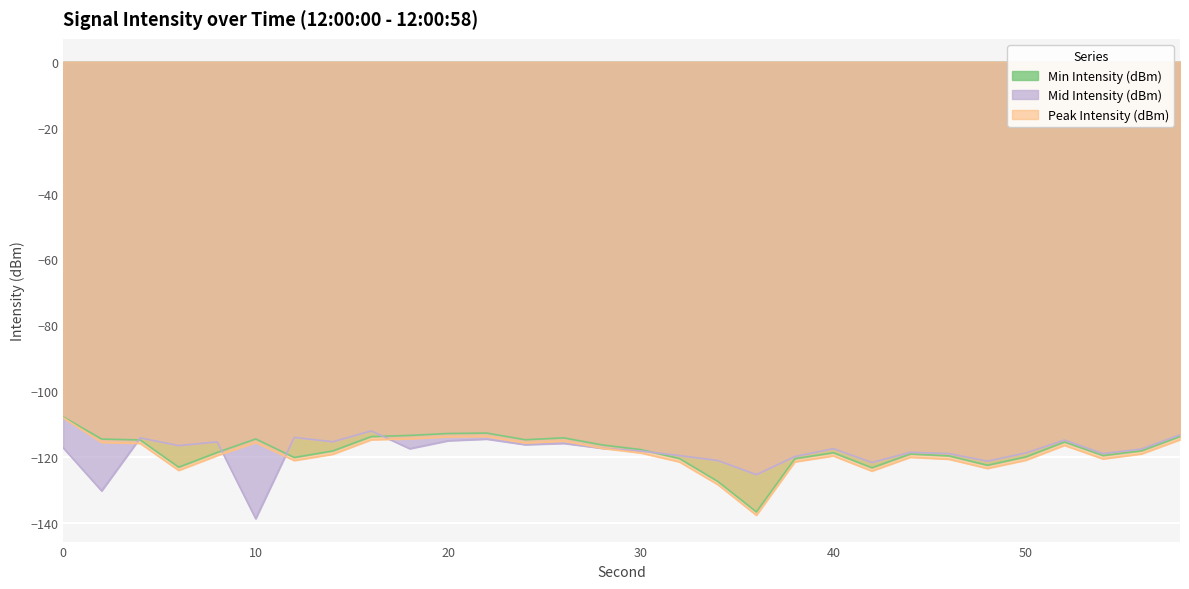

In Min Intensity (dBm), how many points are lower than both neighbors (excluding endpoints)?

7